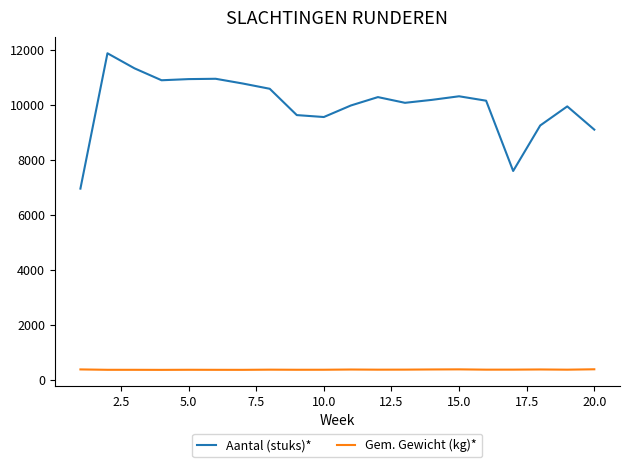

Count the number of data series in this chart.

2